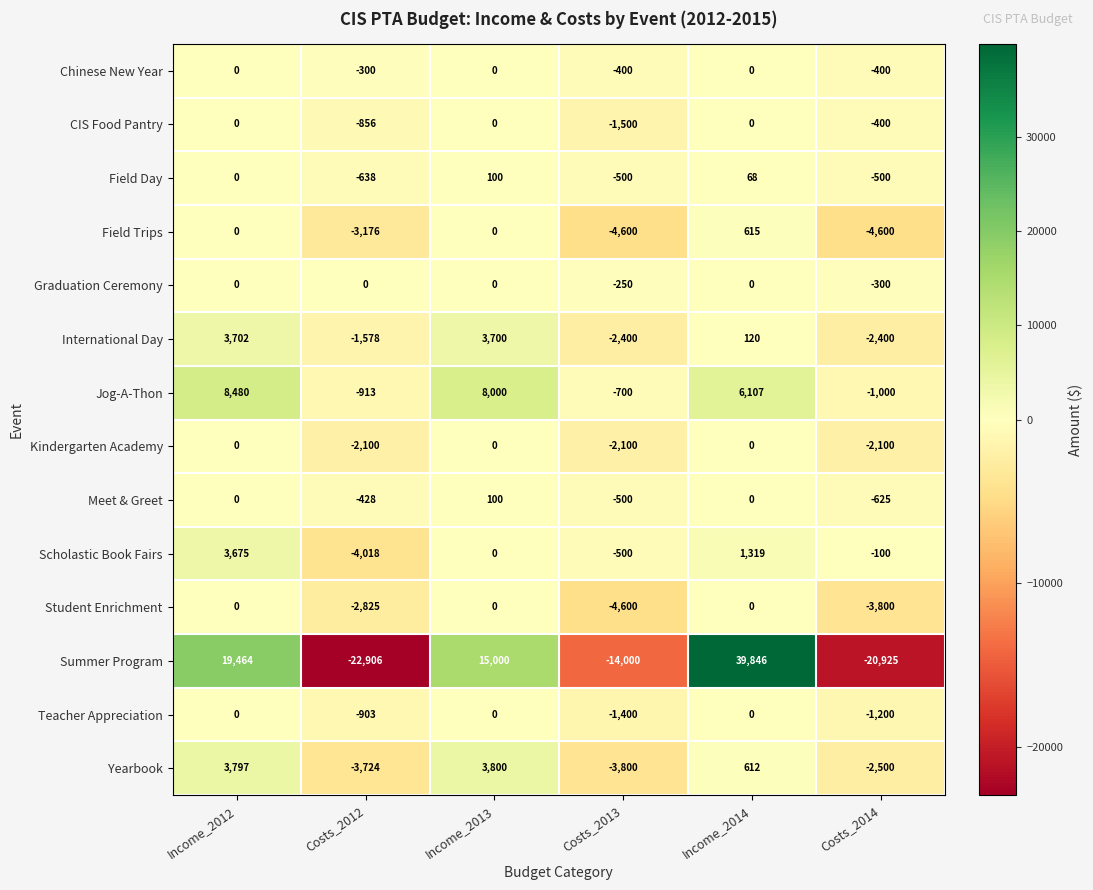

What value does the Yearbook series have at Income_2013, to the nearest 10?

3800